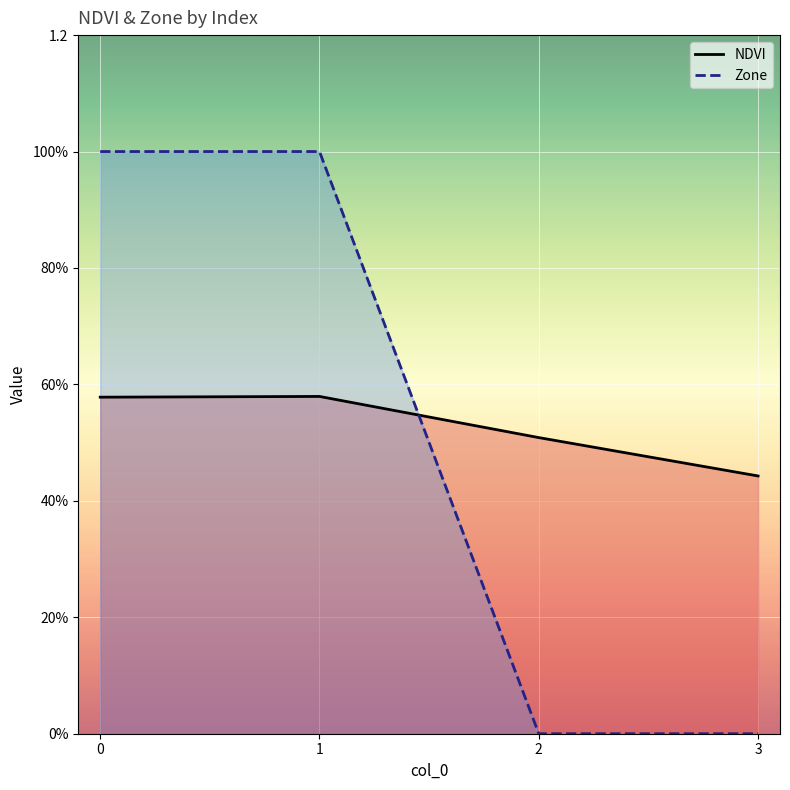

Rank the series by their maximum value, from lowest to highest.

NDVI, Zone